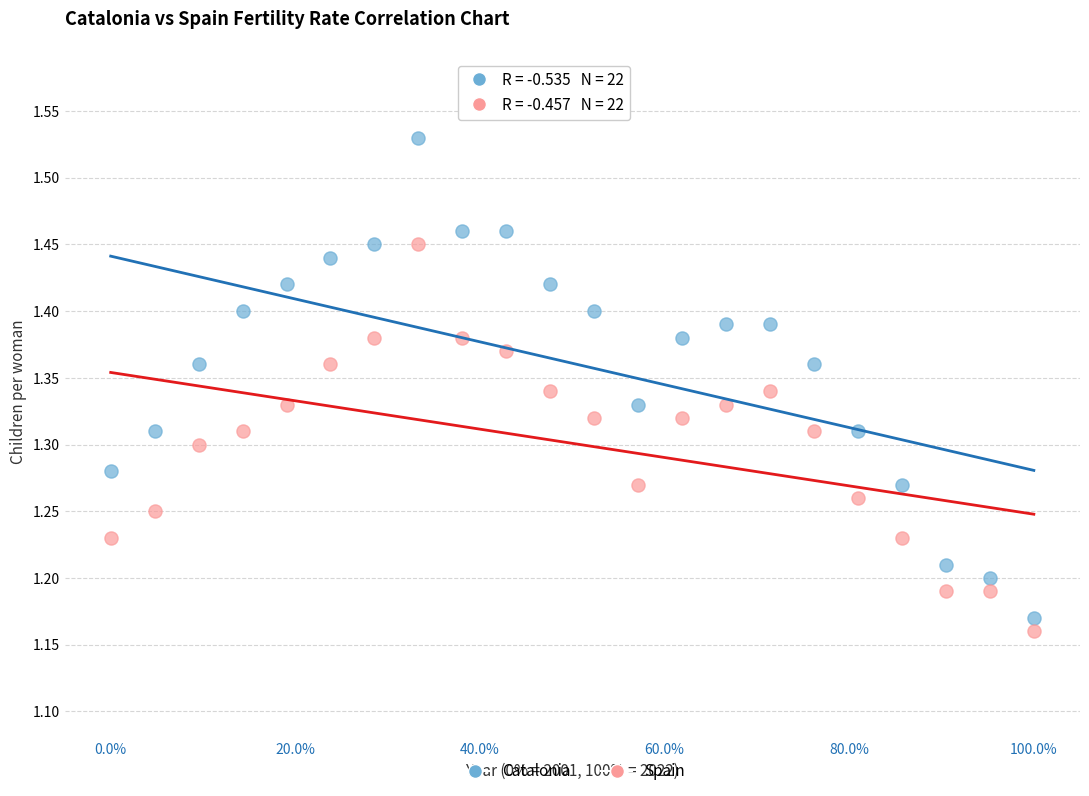

What are all the series names shown in the legend?

Catalonia, Spain